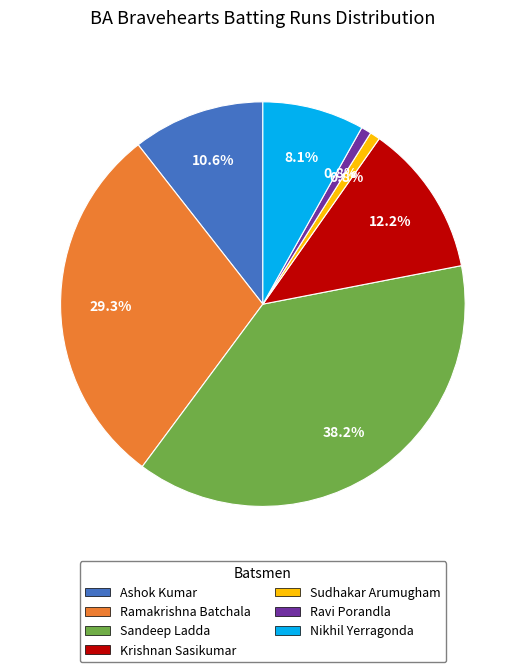

To the nearest percent, what percentage of the pie is Sandeep Ladda?

38%